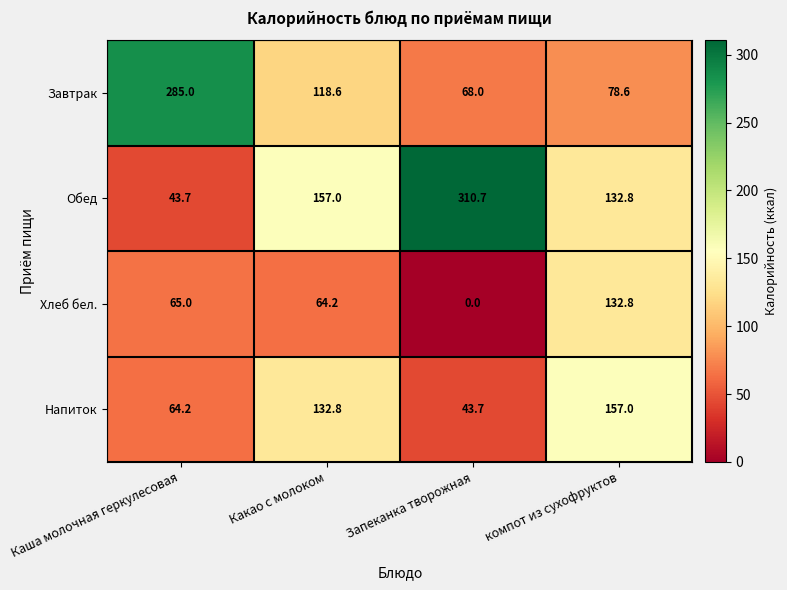

Rank the series by their maximum value, from highest to lowest.

Обед, Завтрак, Напиток, Хлеб бел.